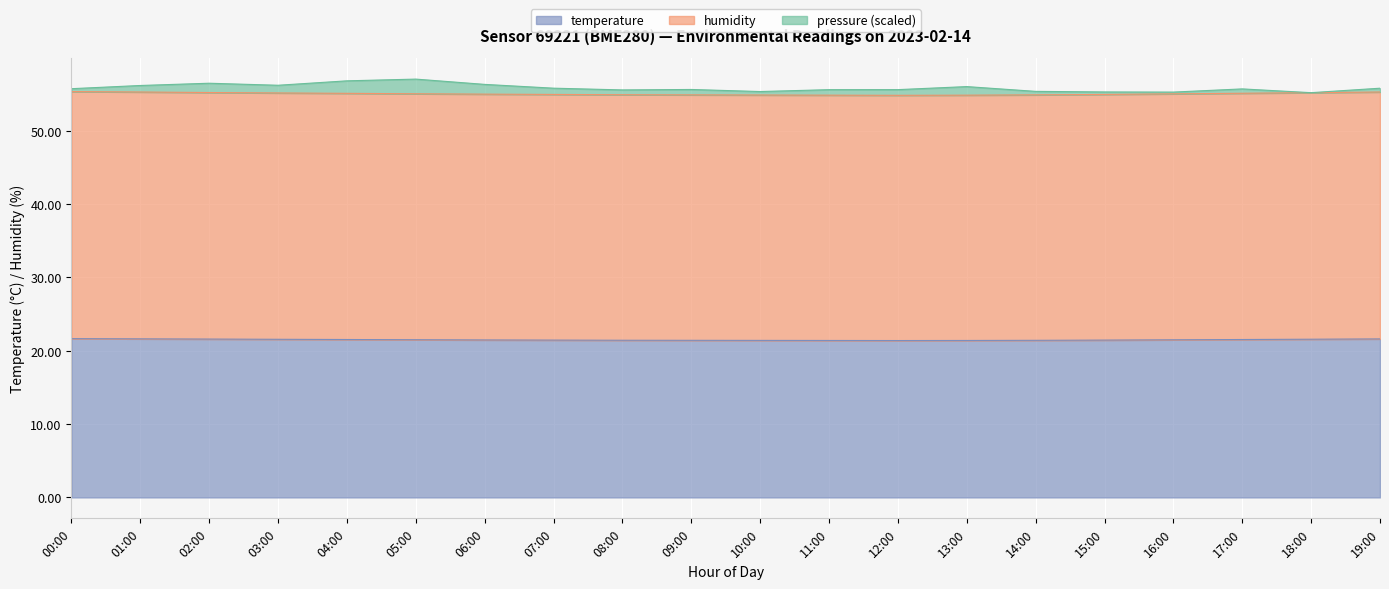

The temperature series shows 38.8 at 00:00. True or false?

False